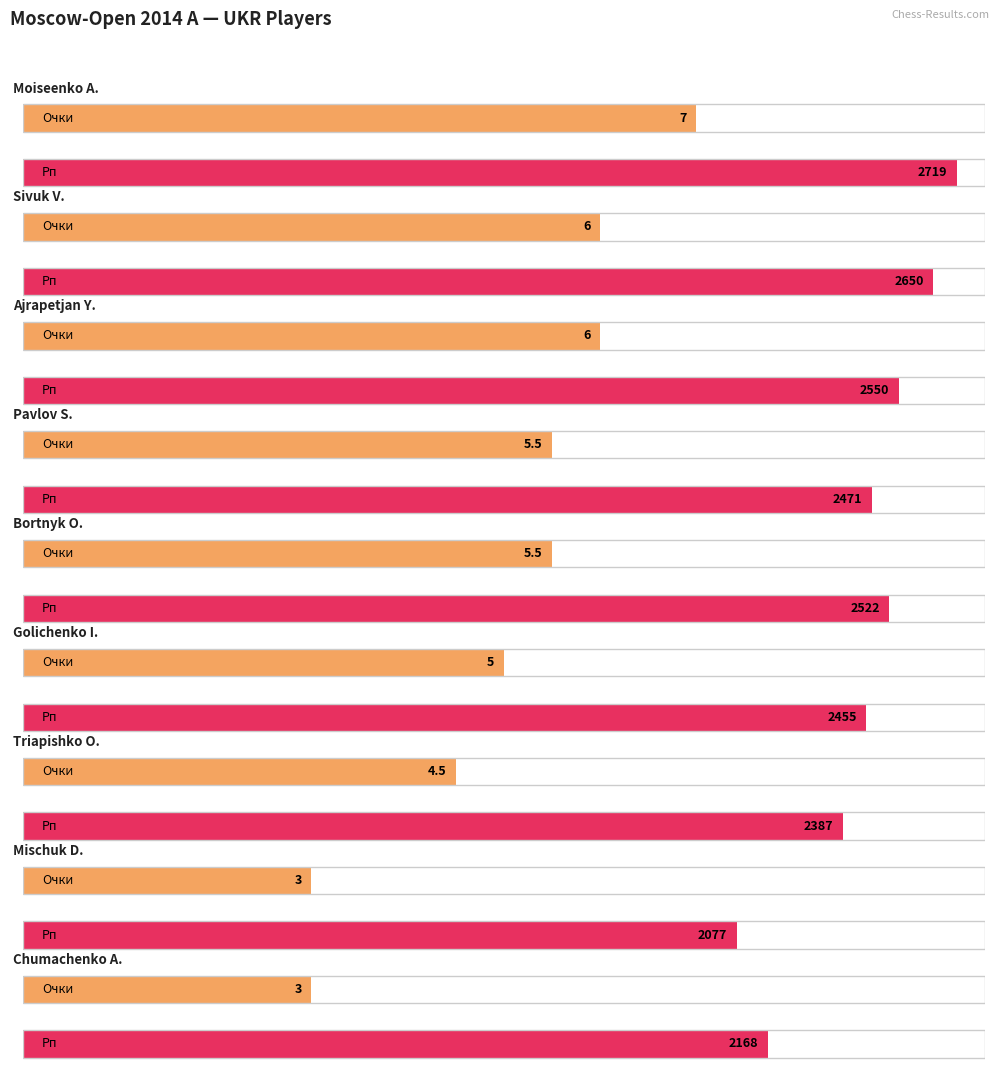

Rank the series by their maximum value, from highest to lowest.

Рп, Очки